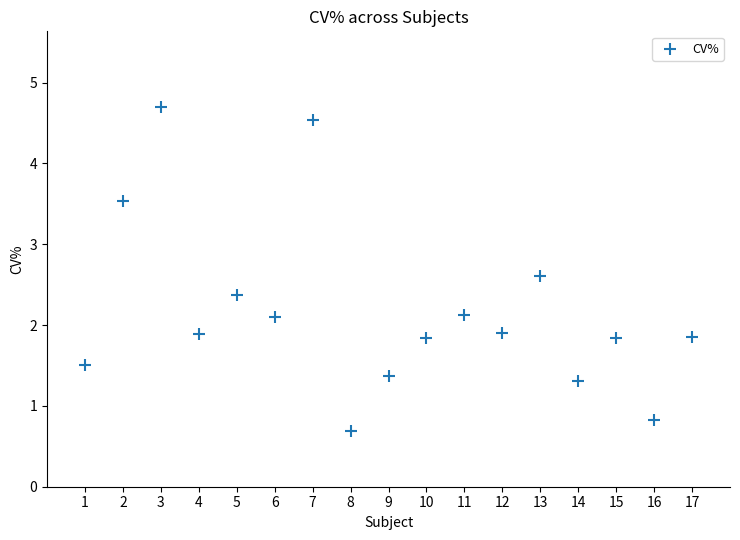

What is the range of X values (max minus min)?

16.0